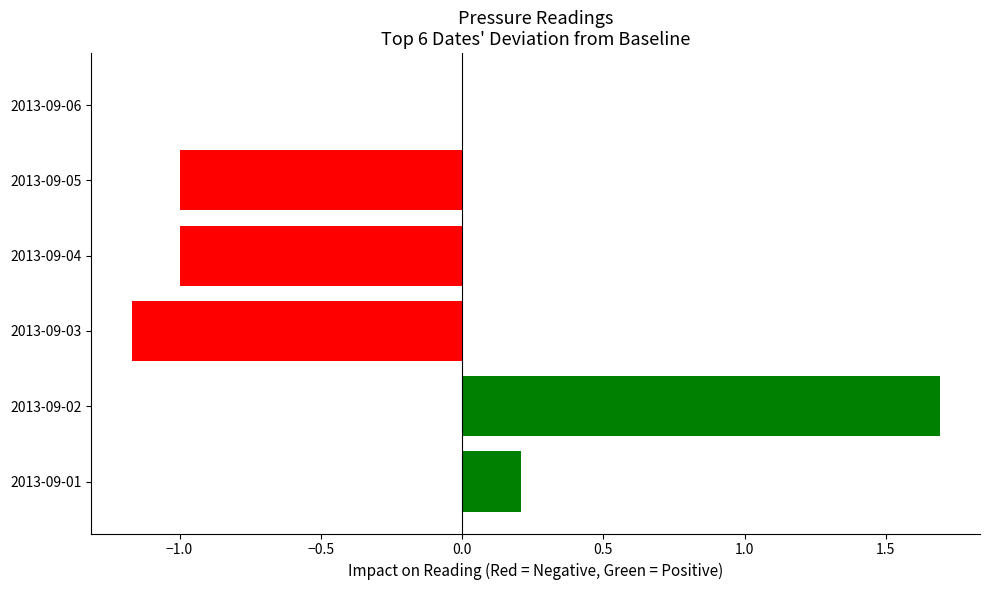

Read the value at 2013-09-05.

-1.0